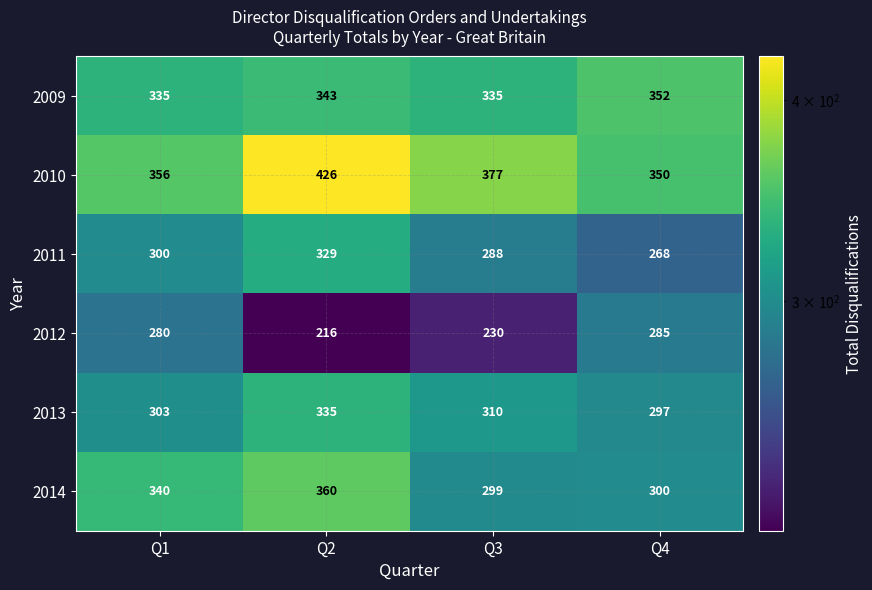

Reading right to left, list all the values displayed in this chart.

2009: 352	335	343	335
2010: 350	377	426	356
2011: 268	288	329	300
2012: 285	230	216	280
2013: 297	310	335	303
2014: 300	299	360	340